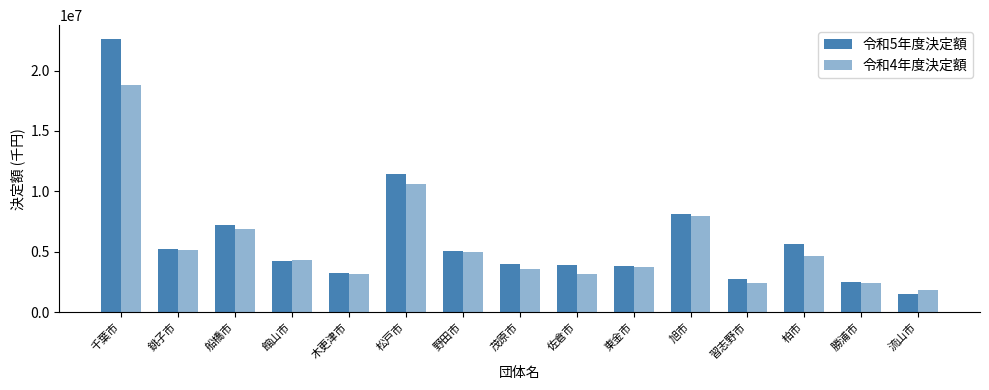

What is the difference between the highest and lowest values at 旭市?

104345